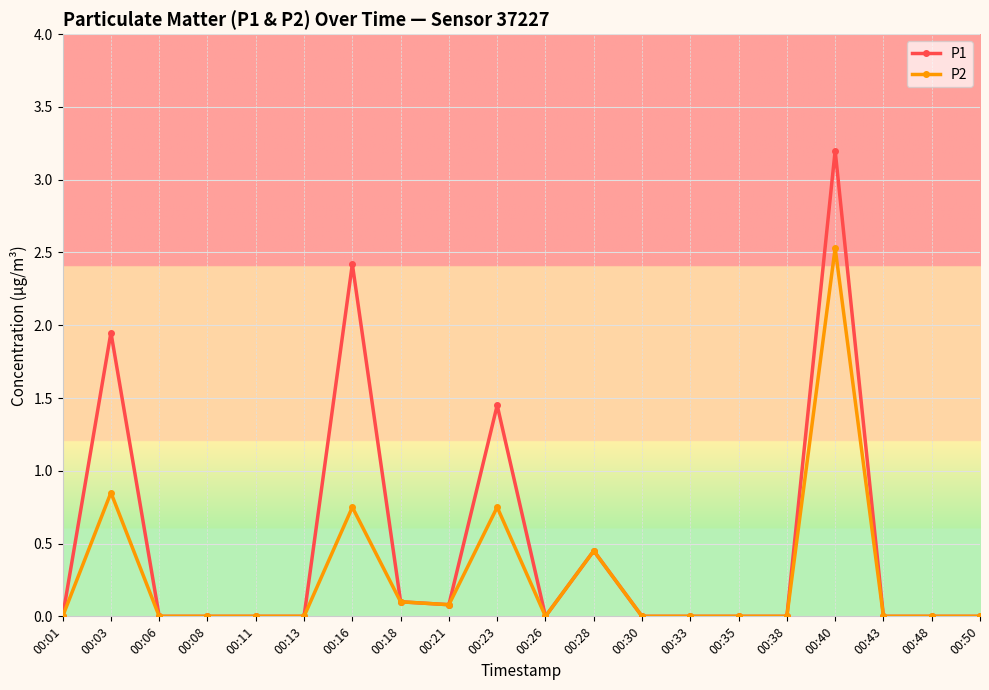

At which label is P2 closest to 1?

00:03